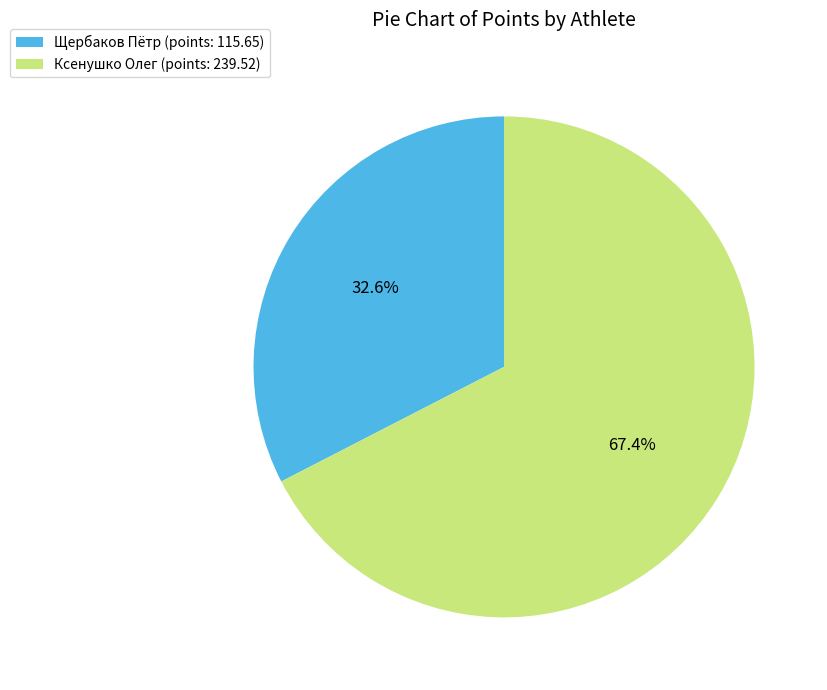

Rank the categories by value from lowest to highest.

Щербаков Пётр, Ксенушко Олег